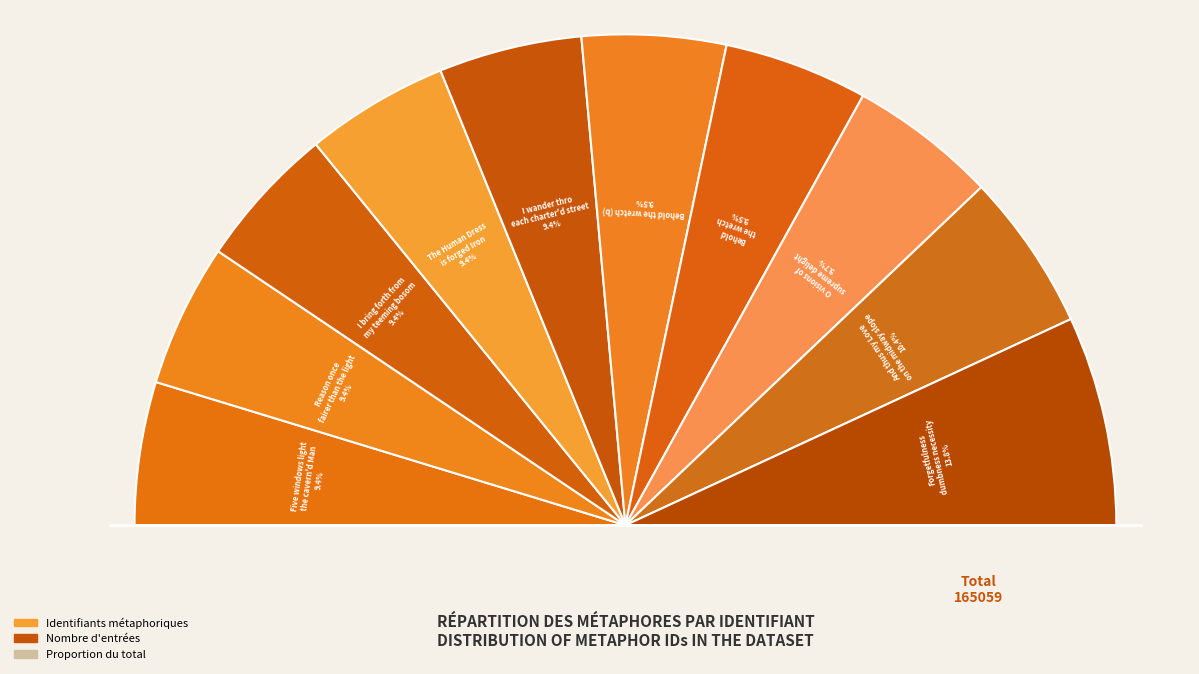

To the nearest percent, what is the average slice percentage?

10%